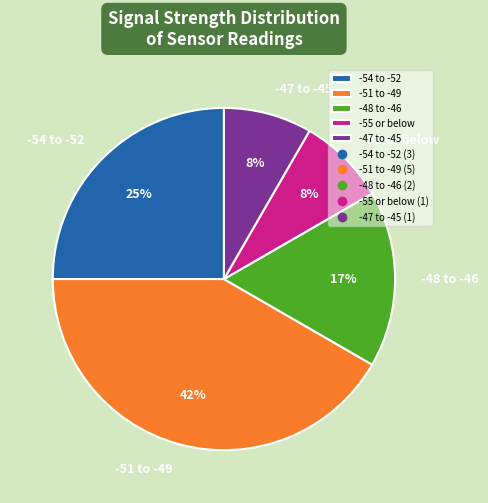

Between -55 or below and -54 to -52, which is larger?

-54 to -52